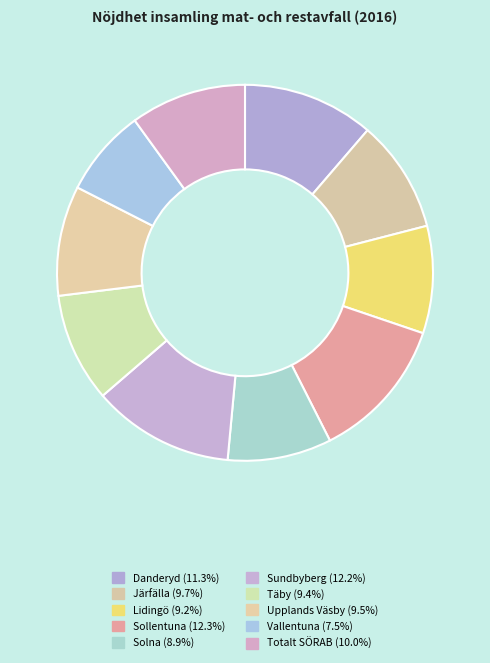

To the nearest percent, what is the difference between the largest and smallest slice percentages?

5%